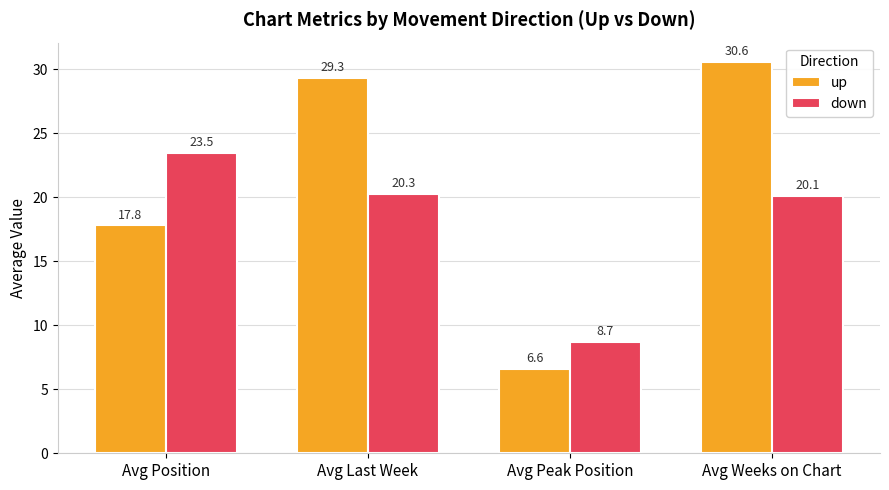

Which series has the widest spread of values?

up